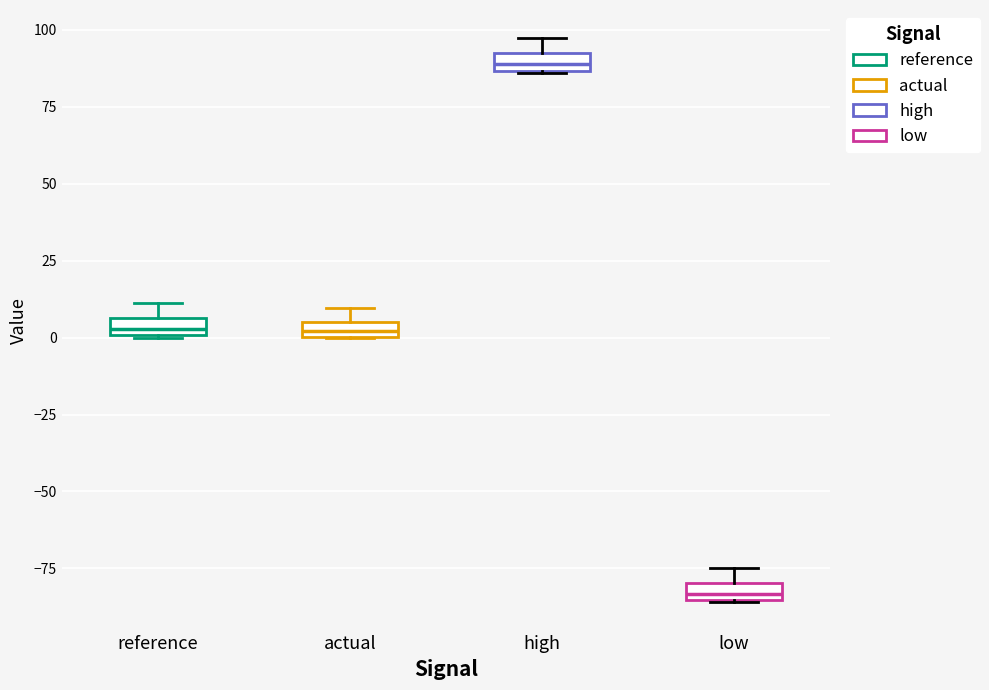

Which box's median line is the lowest?

low